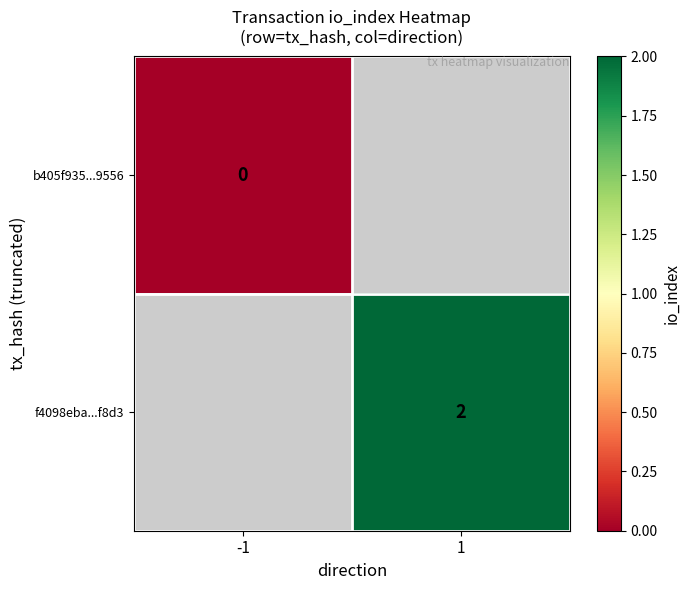

The f4098eba...f8d3 series shows 2 at 1. True or false?

True